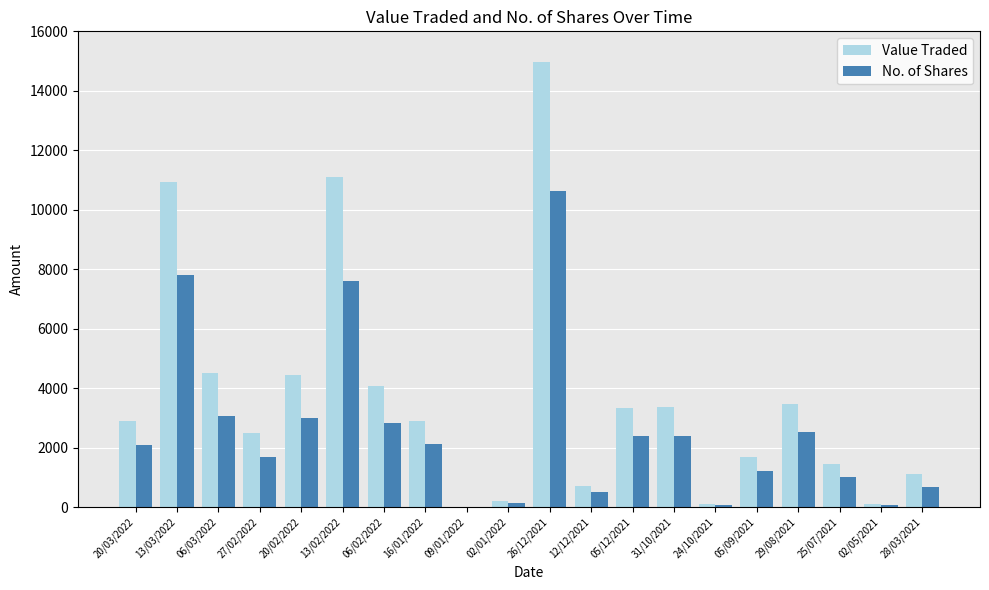

What value does the Value Traded series have at 29/08/2021, to the nearest 10?

3460